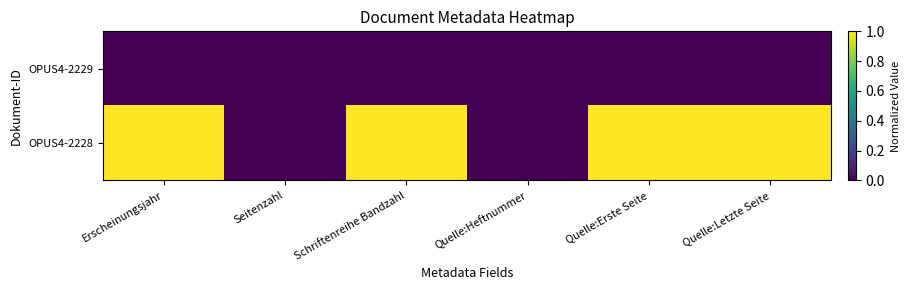

Rank the series at Quelle:Letzte Seite from highest to lowest value.

OPUS4-2228, OPUS4-2229